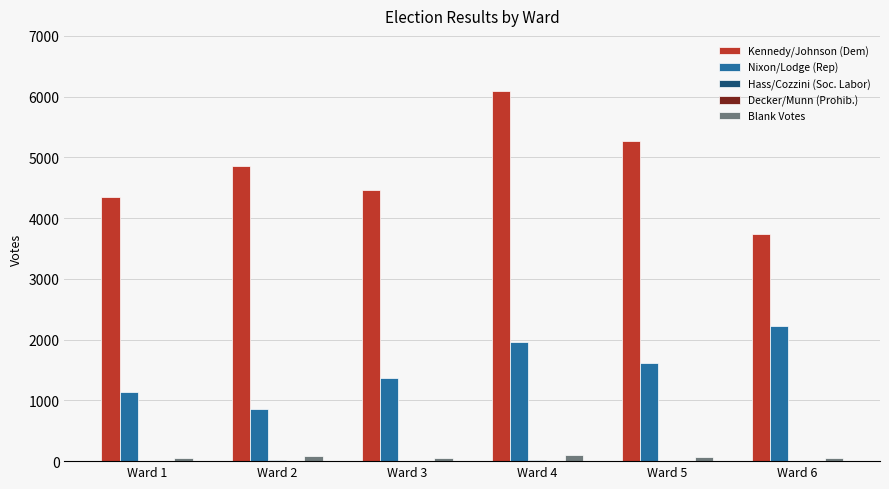

At which category is the sum across all series the highest?

Ward 4